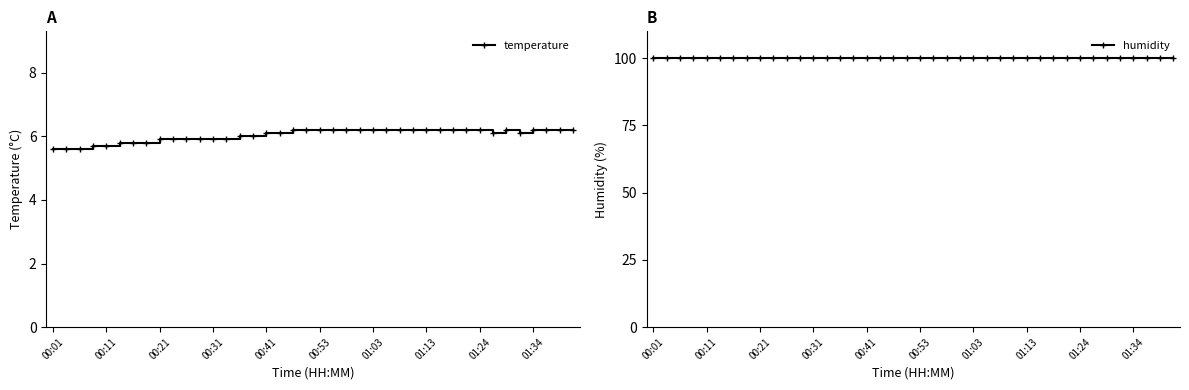

What value does the temperature series have at 00:01?

5.6